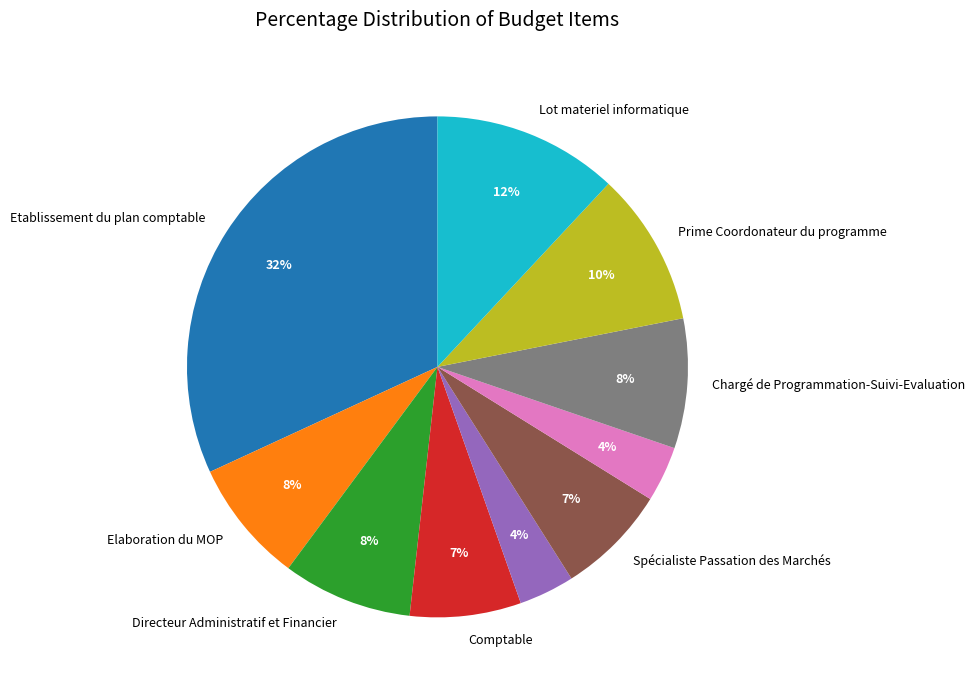

To the nearest percent, what is the average slice percentage?

10%